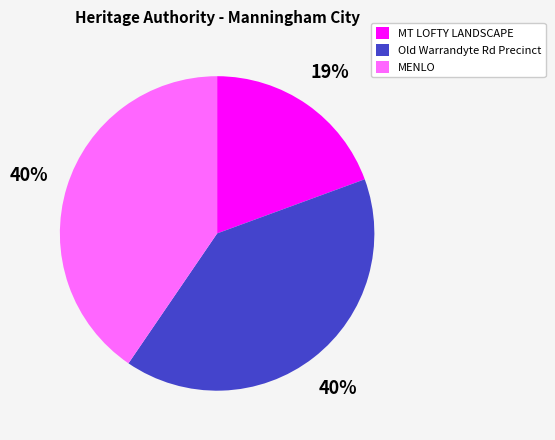

How many segments does this pie chart have?

3